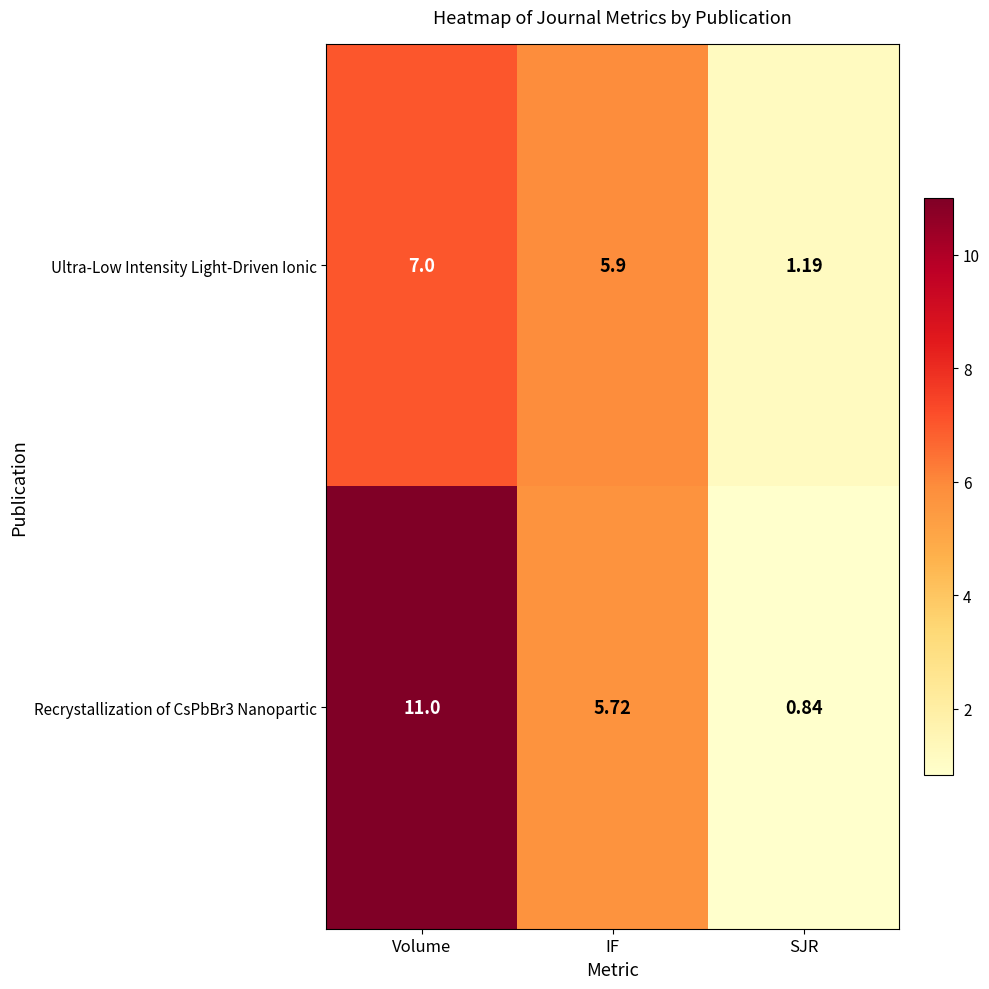

At which category is the sum across all series the highest?

Volume